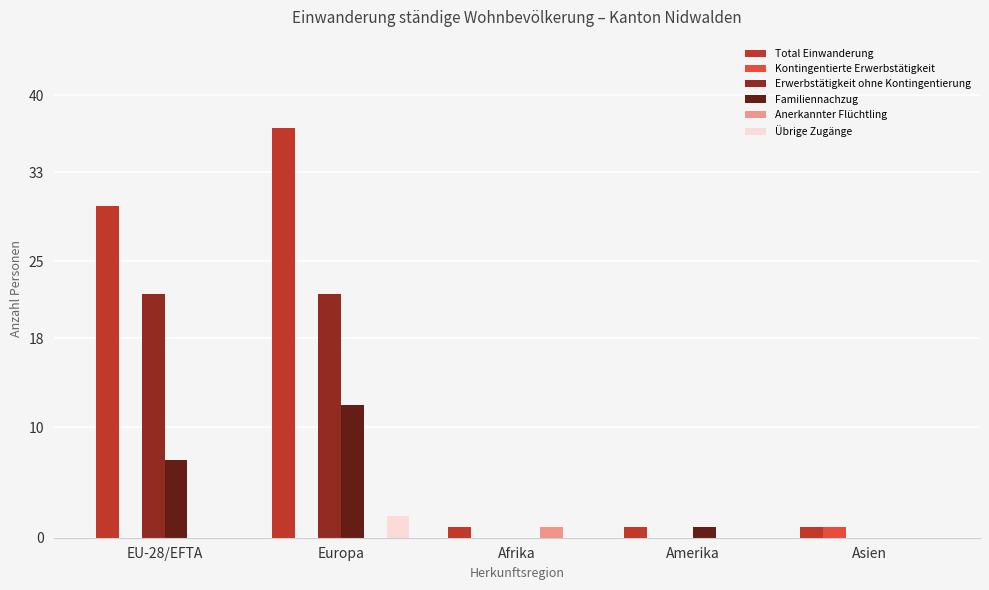

Is the value of Anerkannter Flüchtling at Afrika greater than the value of Übrige Zugänge at Europa?

No